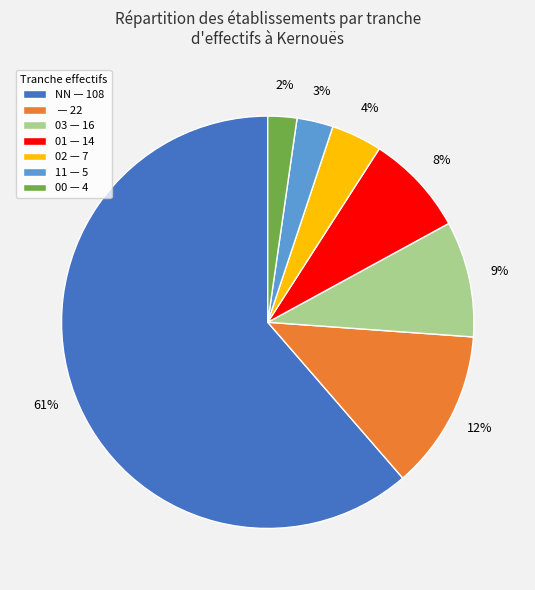

What percentage is the 11 — 5 slice, to the nearest percent?

3%